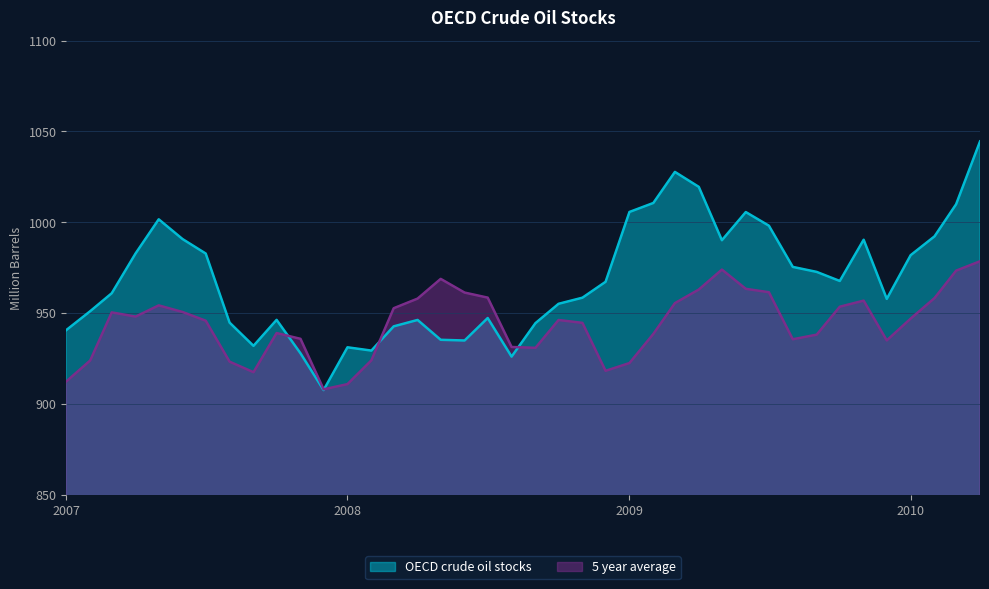

Which series has the widest spread of values?

OECD crude oil stocks